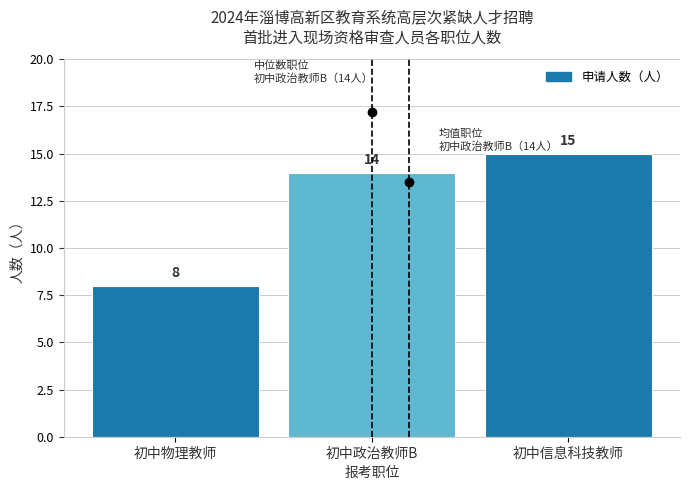

Reading left to right, what are all the values shown in this chart?

8	14	15